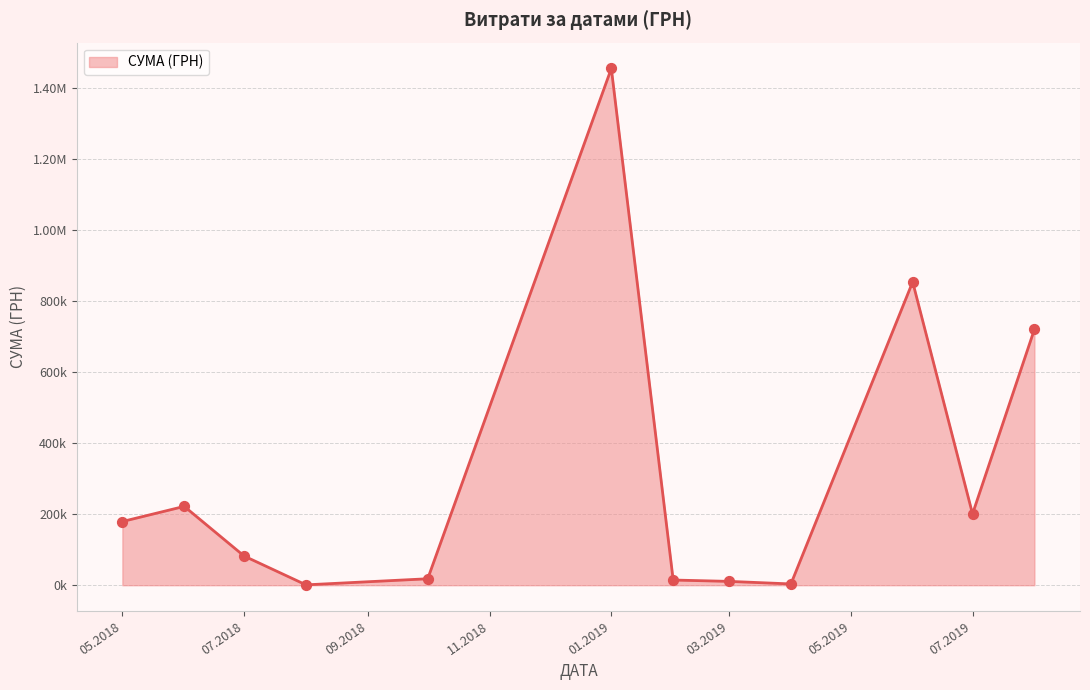

Does the chart have visible grid lines?

Yes